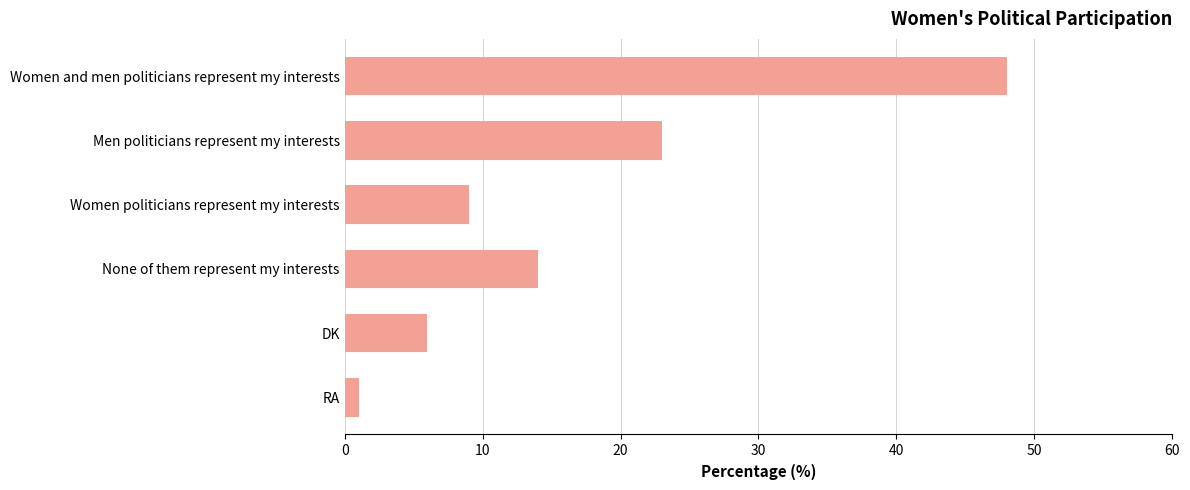

True or false: the data shows 65 at Women and men politicians represent my interests.

False